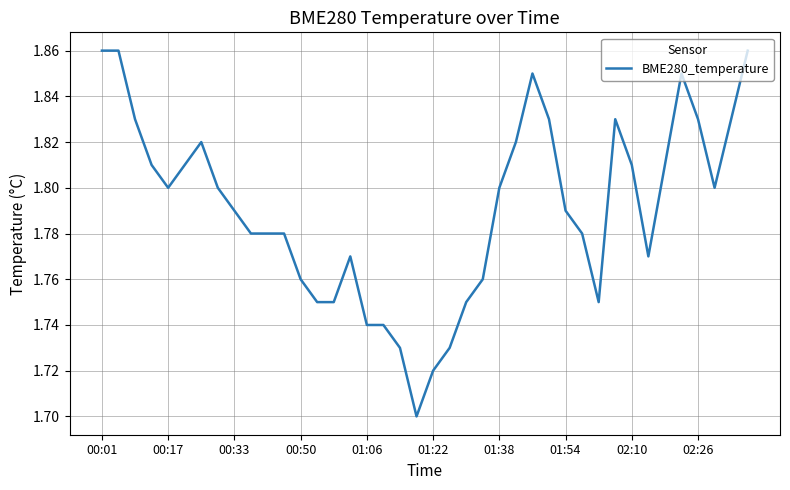

Is this an area chart (filled region under the line)?

No